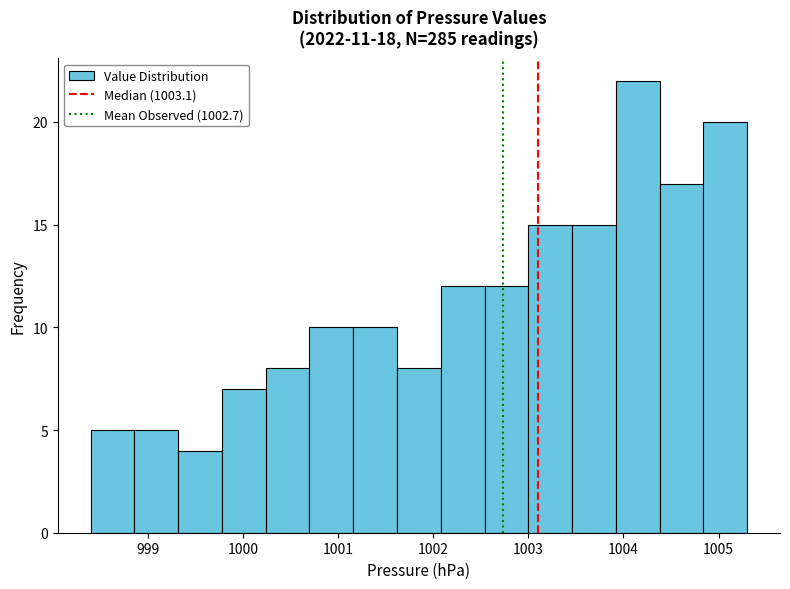

Reading left to right, list every bar in this chart as the range it spans on the x-axis followed by its height. Neither the bar edges nor the heights are printed on the chart, so give them approximately, as read against the axes.

998.40 to 998.86: 5
998.86 to 999.32: 5
999.32 to 999.78: 4
999.78 to 1000.24: 7
1000.24 to 1000.70: 8
1000.70 to 1001.16: 10
1001.16 to 1001.62: 10
1001.62 to 1002.08: 8
1002.08 to 1002.54: 12
1002.54 to 1003.00: 12
1003.00 to 1003.46: 15
1003.46 to 1003.92: 15
1003.92 to 1004.38: 22
1004.38 to 1004.84: 17
1004.84 to 1005.30: 20